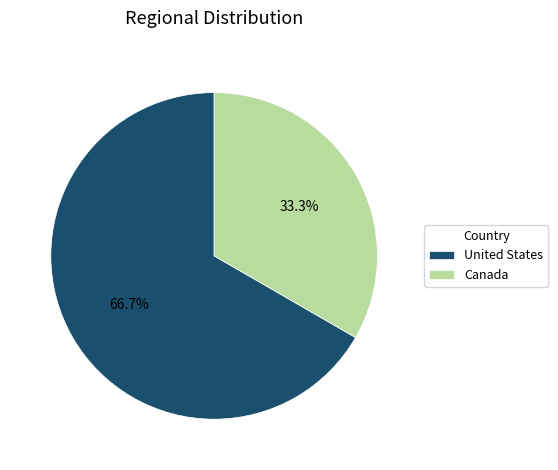

Between United States and Canada, which is larger?

United States